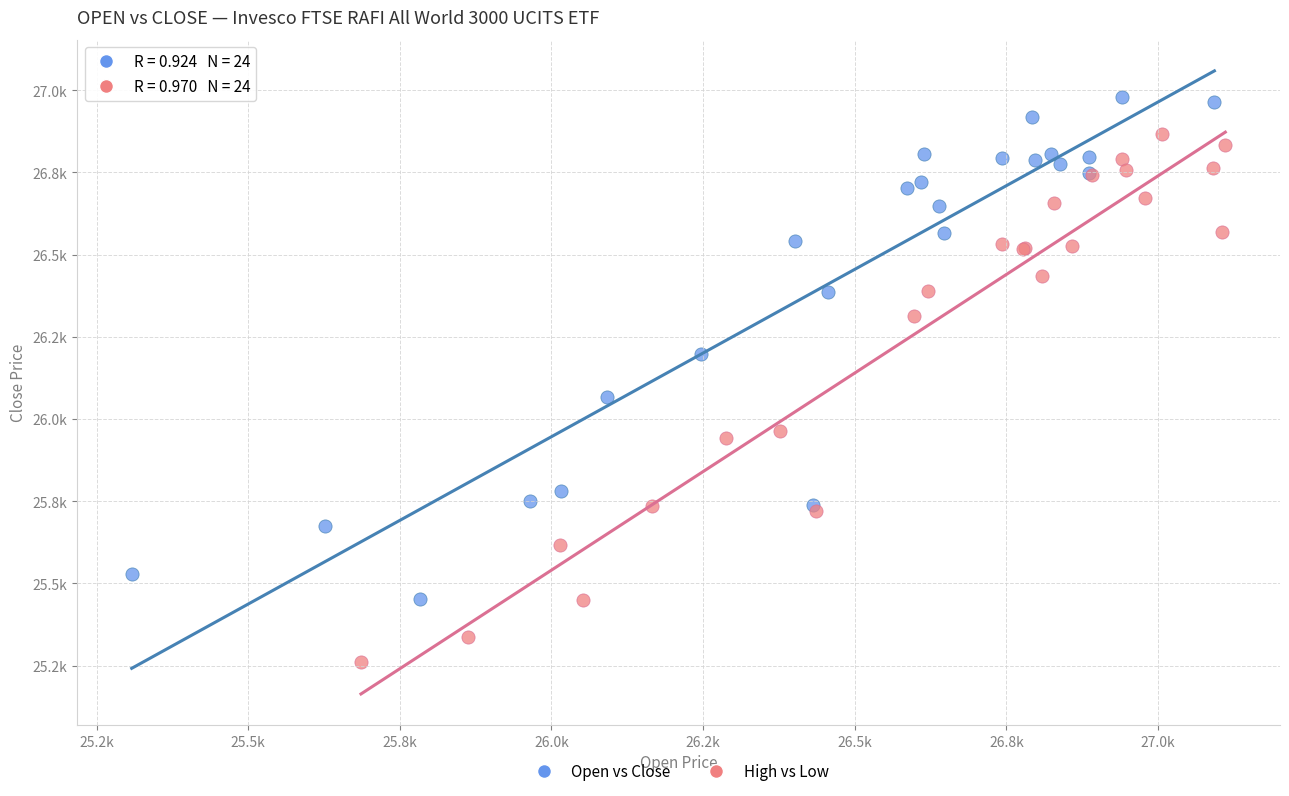

Which series has the widest spread of Y values?

High vs Low